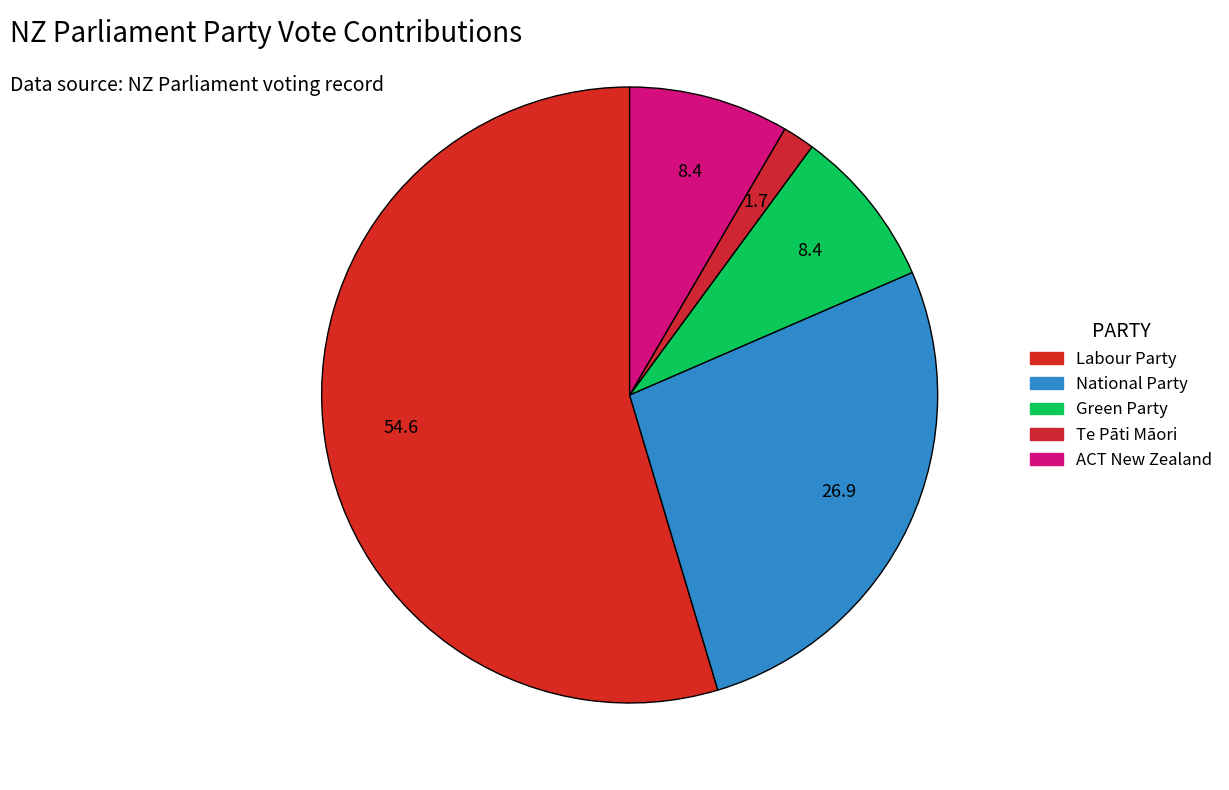

Which slice is the largest?

Labour Party